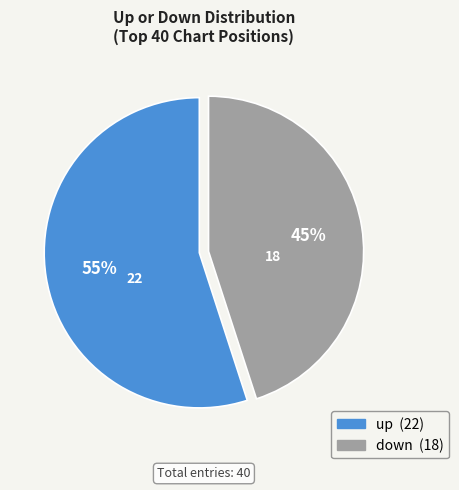

Combined, do up and down account for over 50%?

Yes